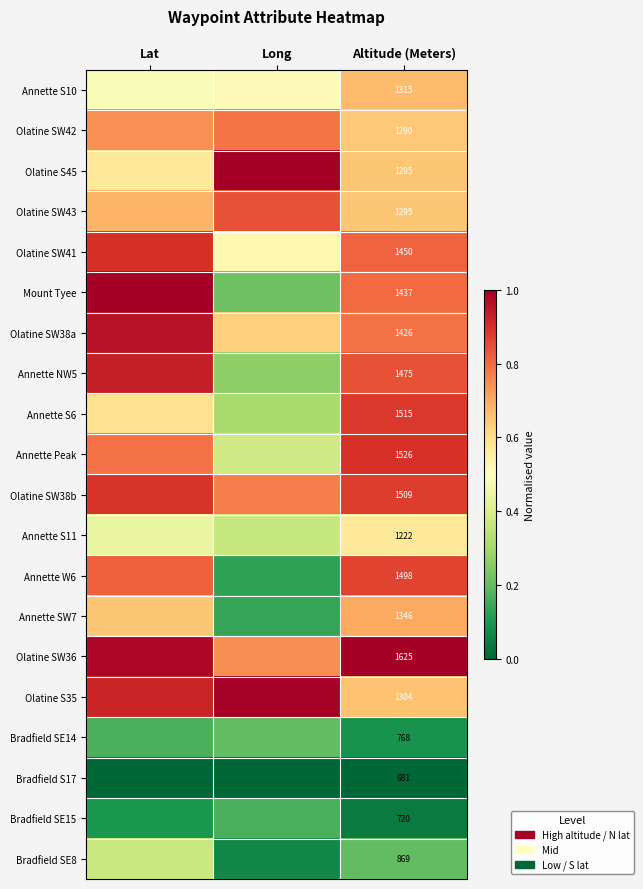

What is the average value of the Olatine SW36 series?

0.9